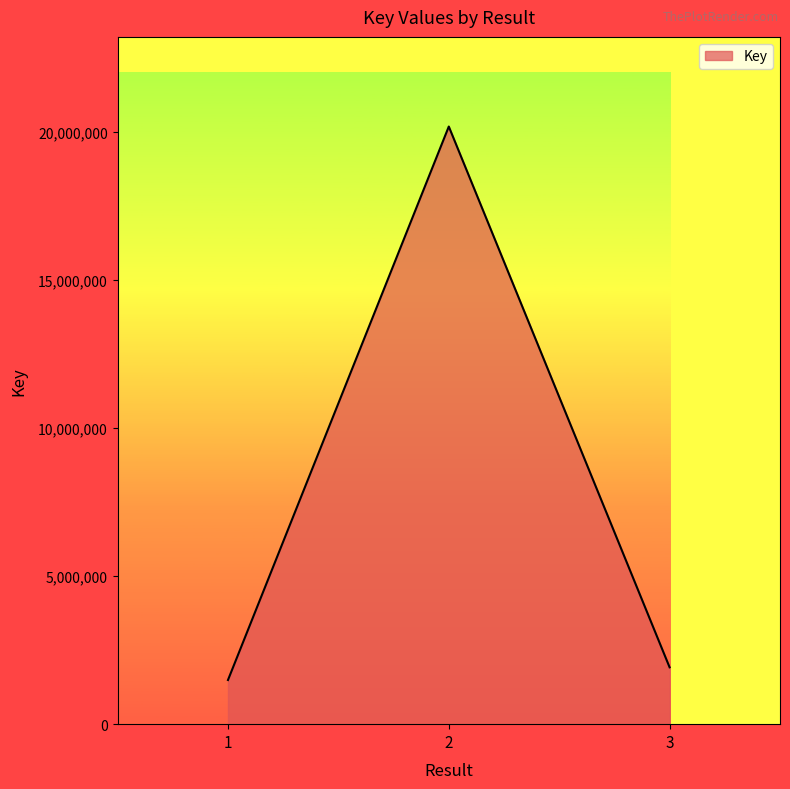

True or false: the data shows 2616864 at 3.

False